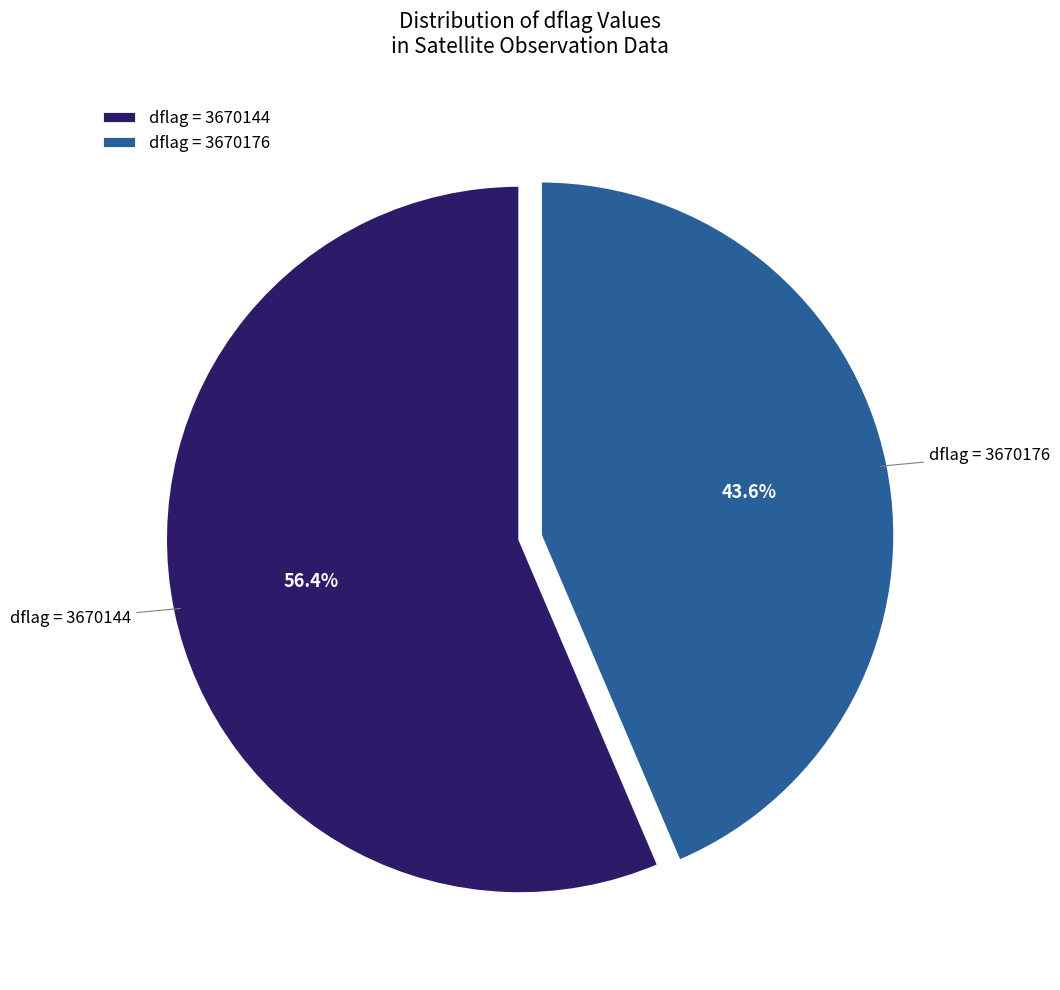

Does dflag = 3670144 account for over 50% of the chart?

Yes